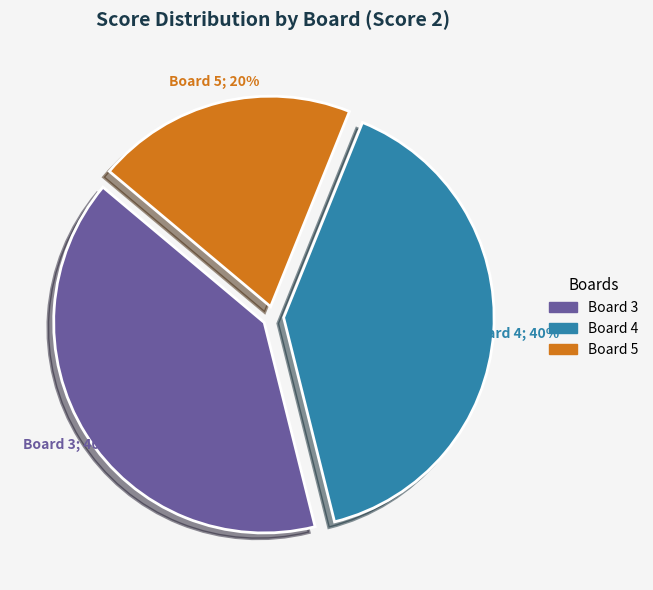

Is there any slice that represents more than half of the pie?

No